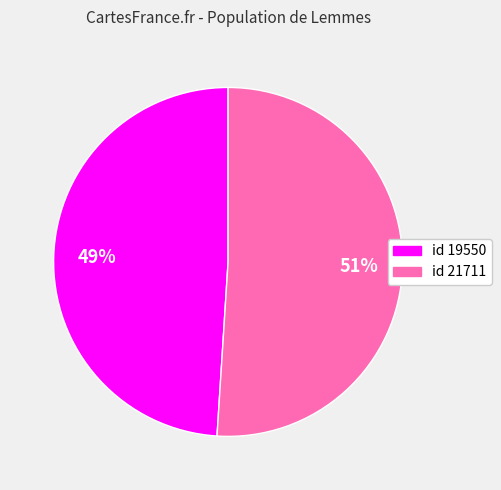

Combined, do id 21711 and id 19550 account for over 50%?

Yes